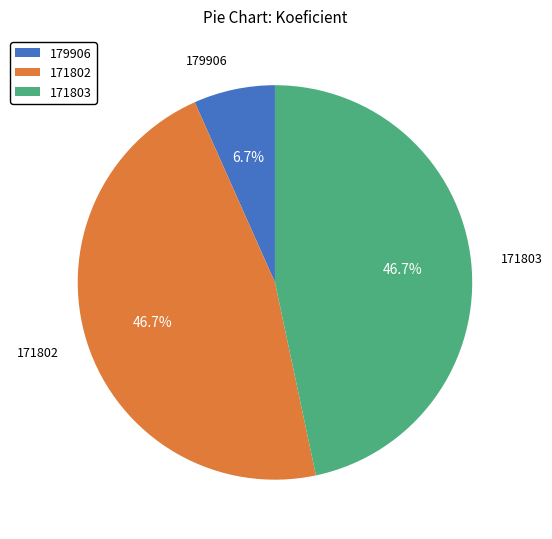

Between 179906 and 171803, which is larger?

171803